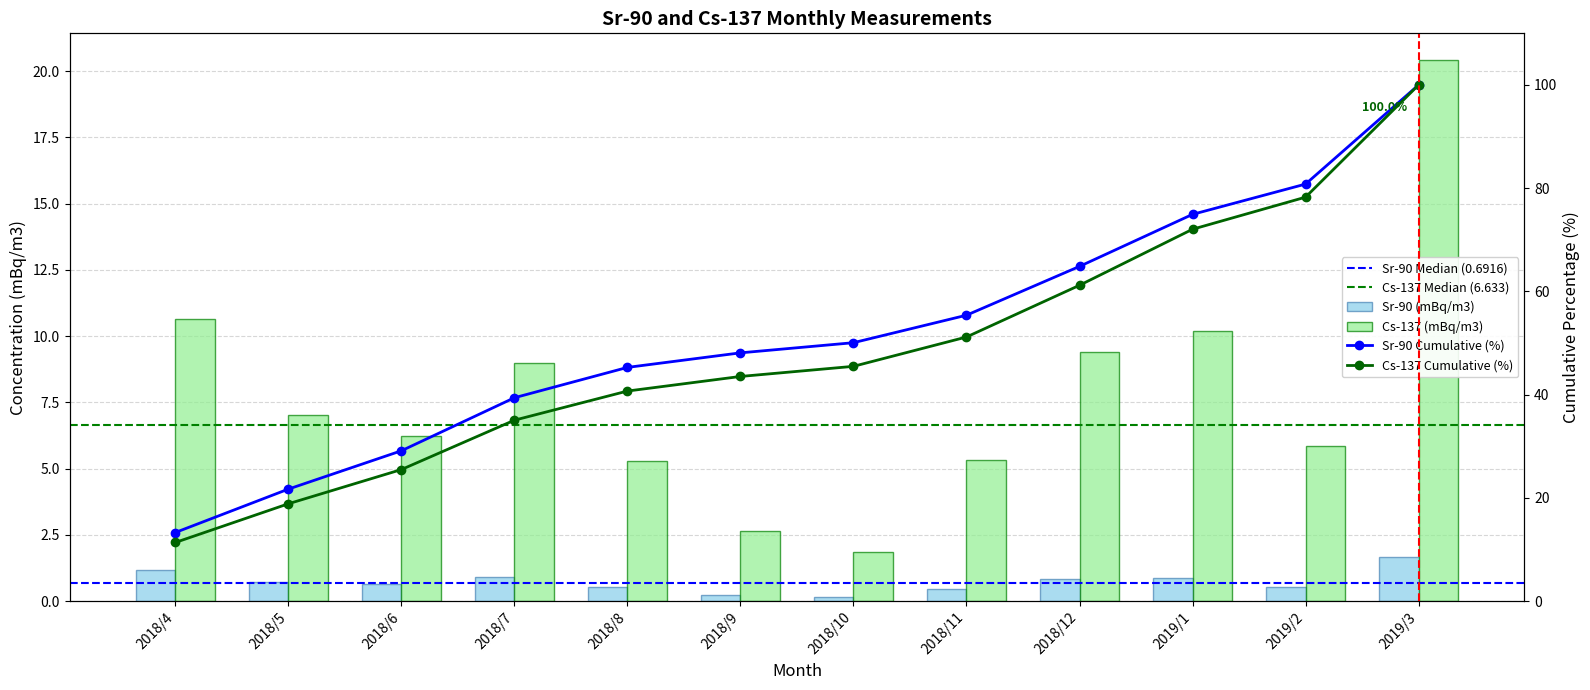

What is the sum of the Cs-137 (mBq/m3) values at 2018/5 and 2018/4?

17.7